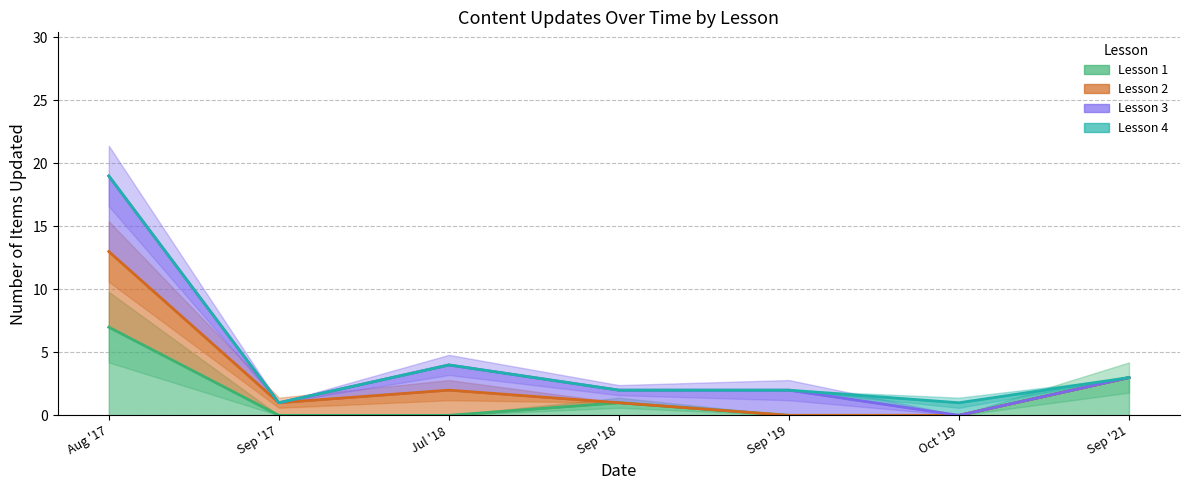

Rank the categories by Lesson 2 value from lowest to highest.

Sep '19, Oct '19, Sep '17, Sep '18, Jul '18, Sep '21, Aug '17